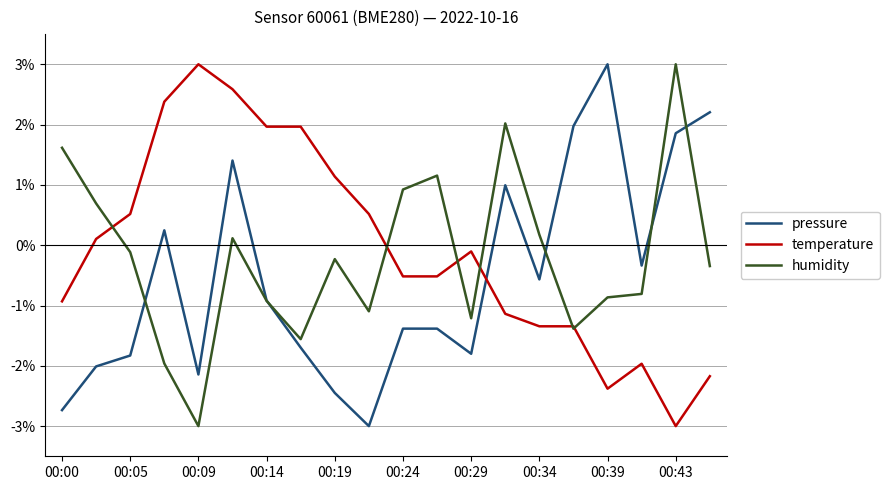

What is the minimum value for humidity?

-3.0